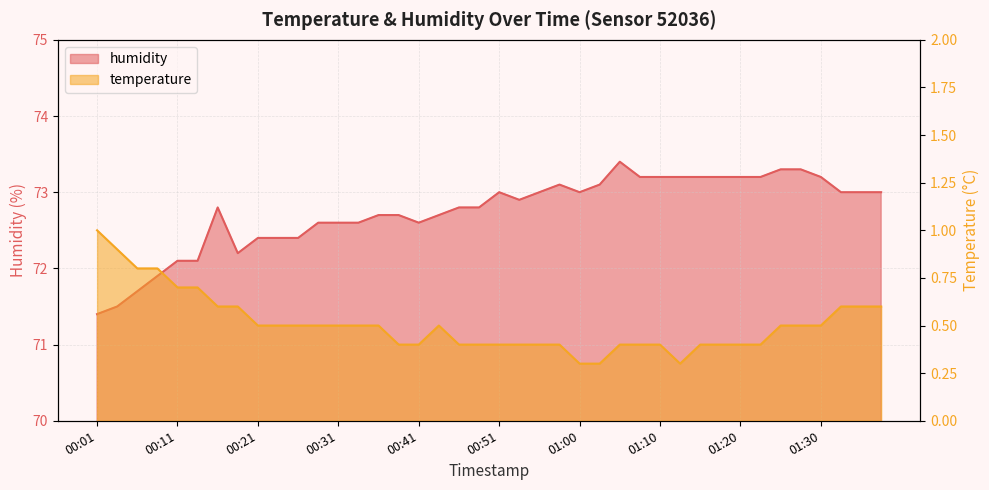

What is the approximate value of humidity at 01:13?

73.2